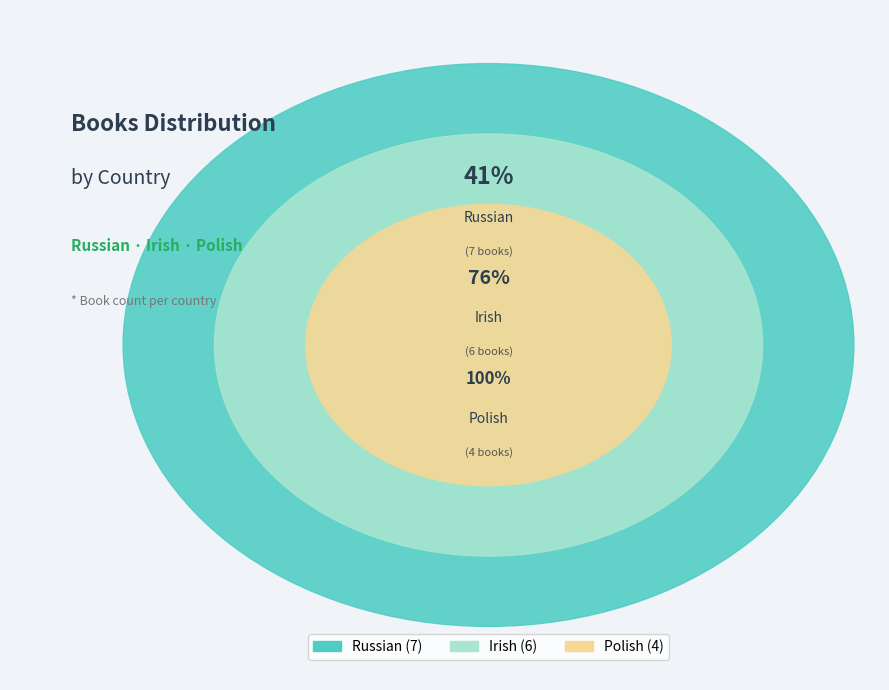

What percentage is NOT represented by Russian?

58.8%